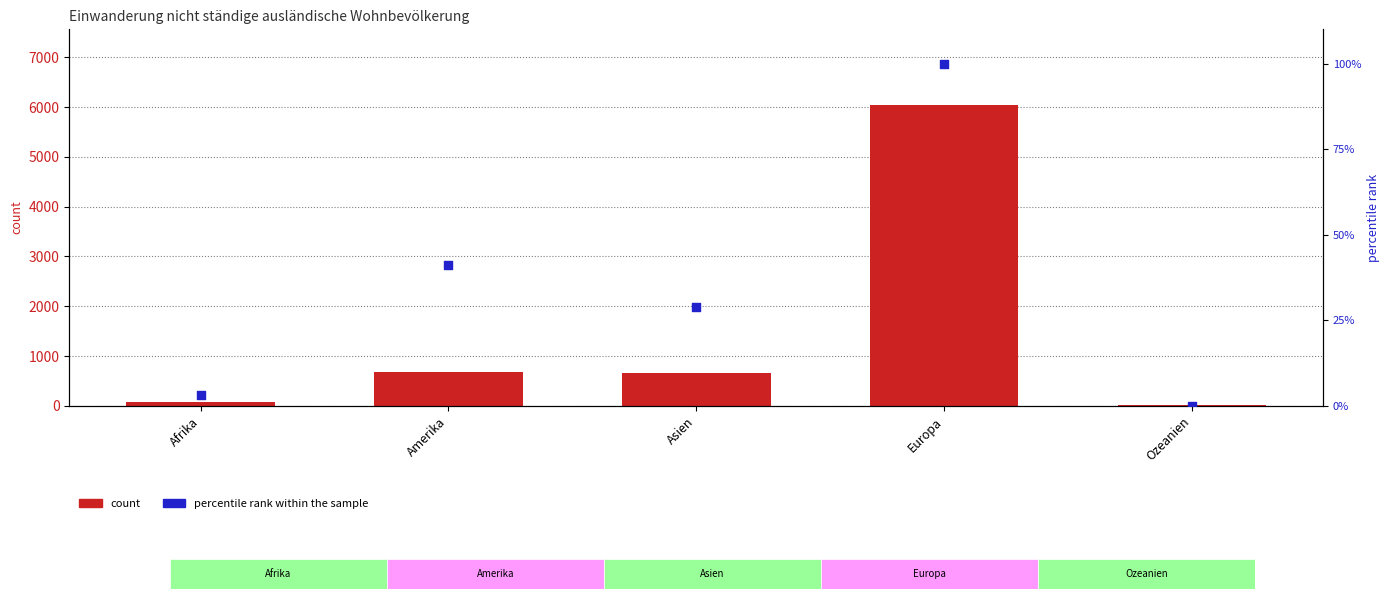

Which series has the largest total across all categories?

count